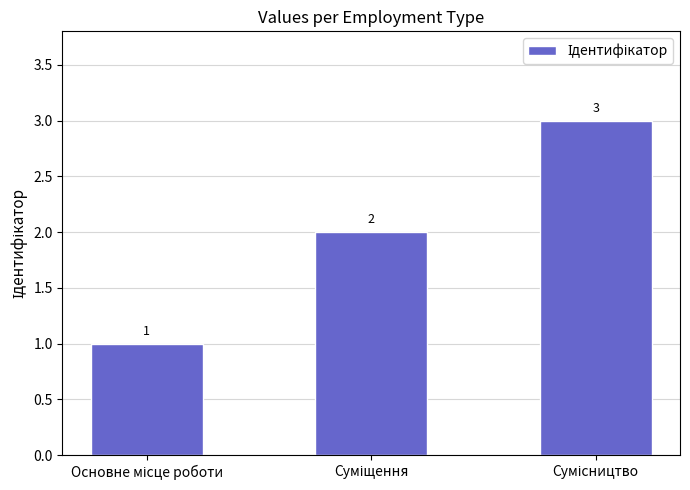

What is the sum of all values?

6